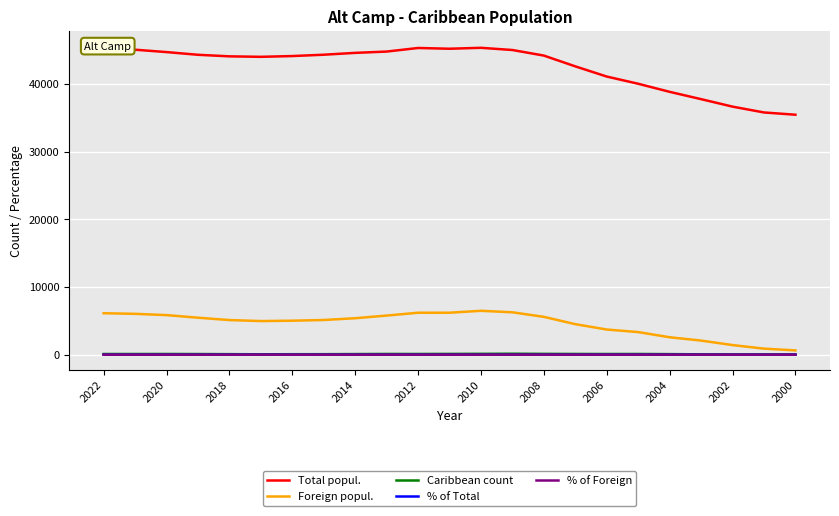

Is it true that Caribbean count equals 104.0 at 2022?

True